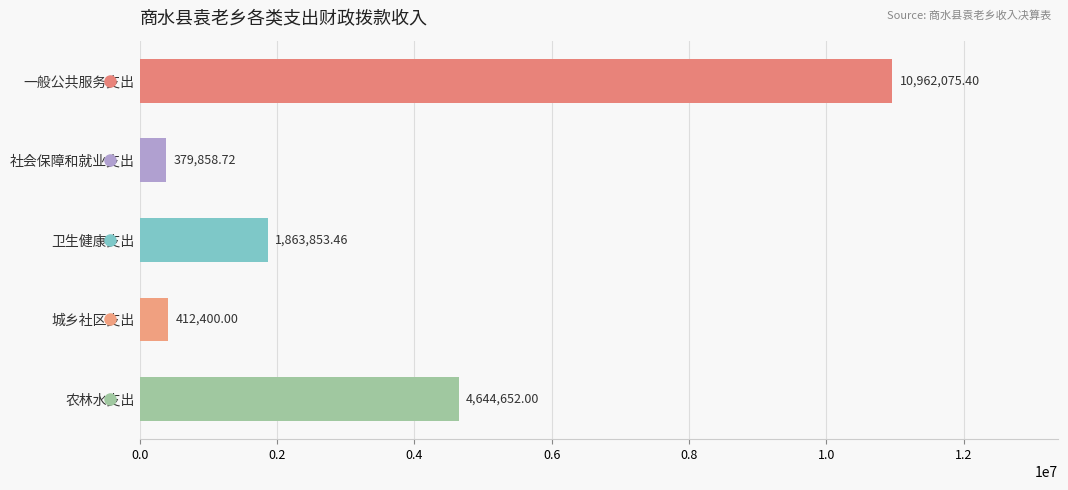

Where is the data nearest to the value 5670967?

农林水支出